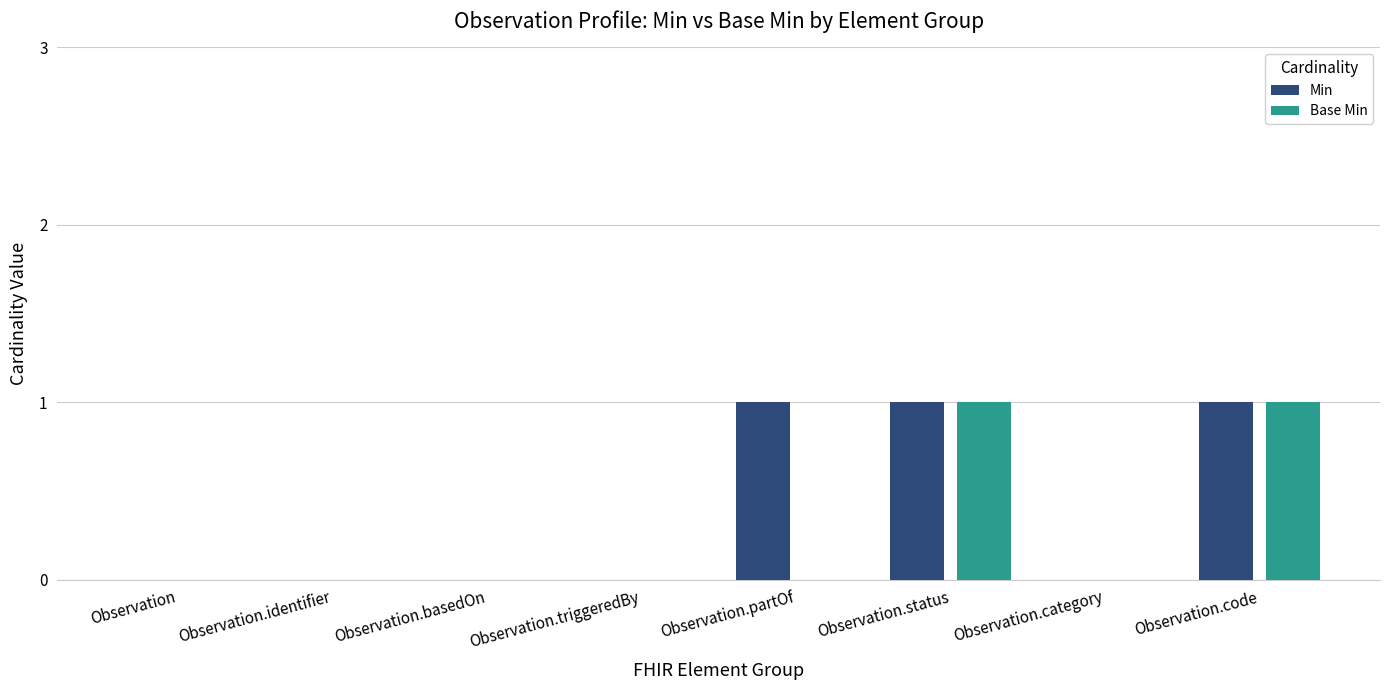

The Base Min series shows 0 at Observation.triggeredBy. True or false?

True